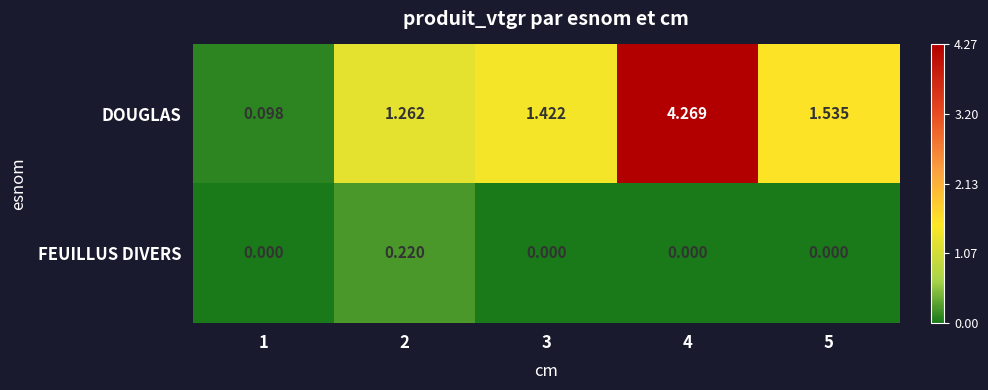

What is the spread (max minus min) of values at 2?

1.0